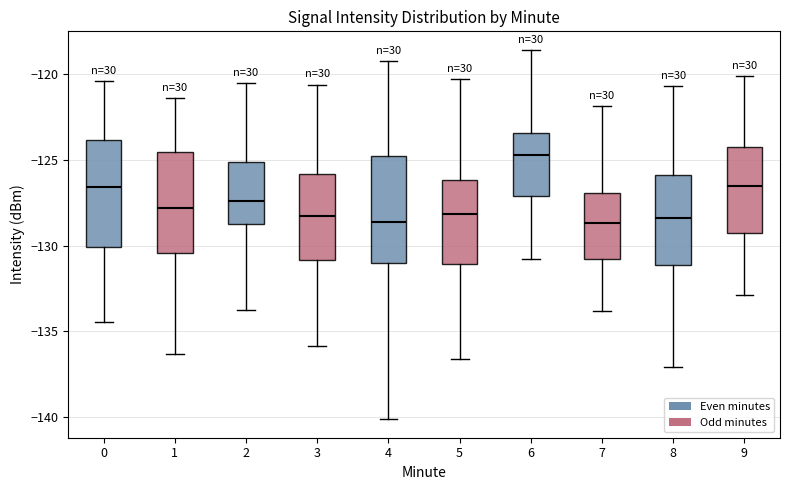

Reading left to right, read every box against the y-axis: the position of its median line, the range the box covers, and the ends of its whiskers. The values are not printed on the chart, so give them approximately, as read against the axis.

0: median -126.5, box -130.0 to -124.0, whiskers -134.5 to -120.5
1: median -128.0, box -130.5 to -124.5, whiskers -136.5 to -121.5
2: median -127.5, box -128.5 to -125.0, whiskers -134.0 to -120.5
3: median -128.5, box -131.0 to -126.0, whiskers -136.0 to -120.5
4: median -128.5, box -131.0 to -124.5, whiskers -140.0 to -119.0
5: median -128.0, box -131.0 to -126.0, whiskers -136.5 to -120.5
6: median -124.5, box -127.0 to -123.5, whiskers -131.0 to -118.5
7: median -128.5, box -131.0 to -127.0, whiskers -134.0 to -122.0
8: median -128.5, box -131.0 to -126.0, whiskers -137.0 to -120.5
9: median -126.5, box -129.5 to -124.0, whiskers -133.0 to -120.0